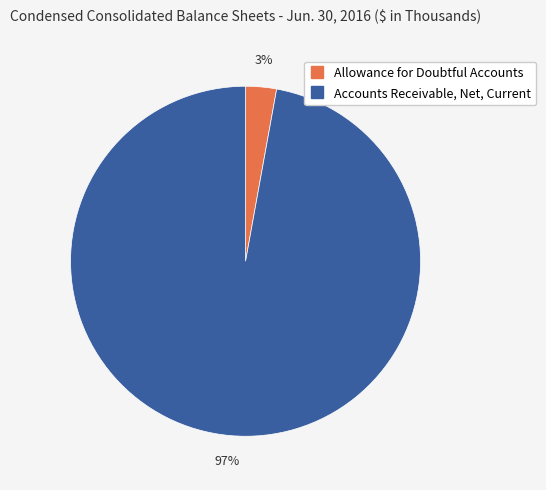

Rank the categories by value from lowest to highest.

Allowance for Doubtful Accounts, Accounts Receivable, Net, Current